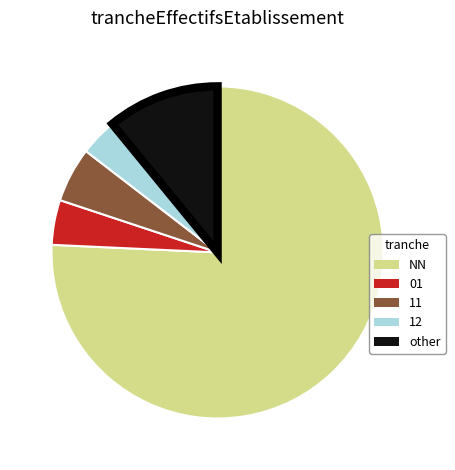

The 01 slice represents 4% of the pie. True or false?

True